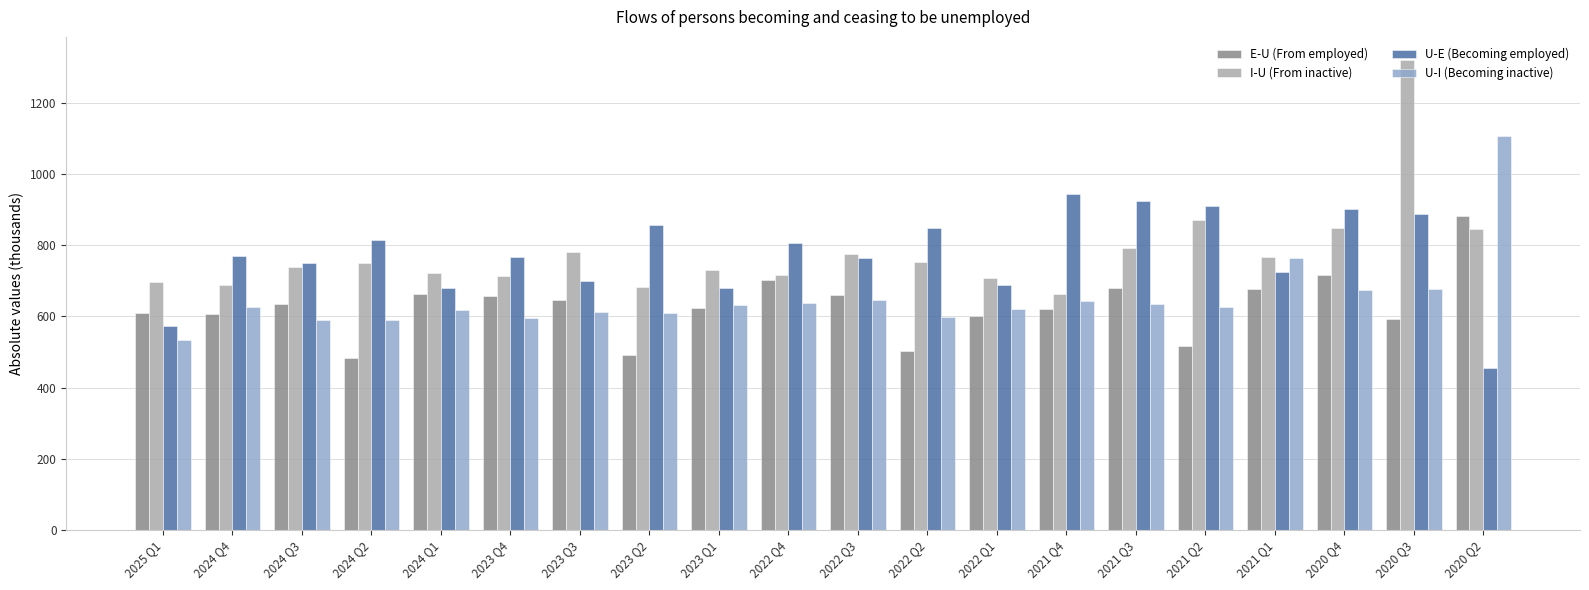

Is the value of E-U (From employed) at 2023 Q4 greater than the value of U-I (Becoming inactive) at 2024 Q2?

Yes